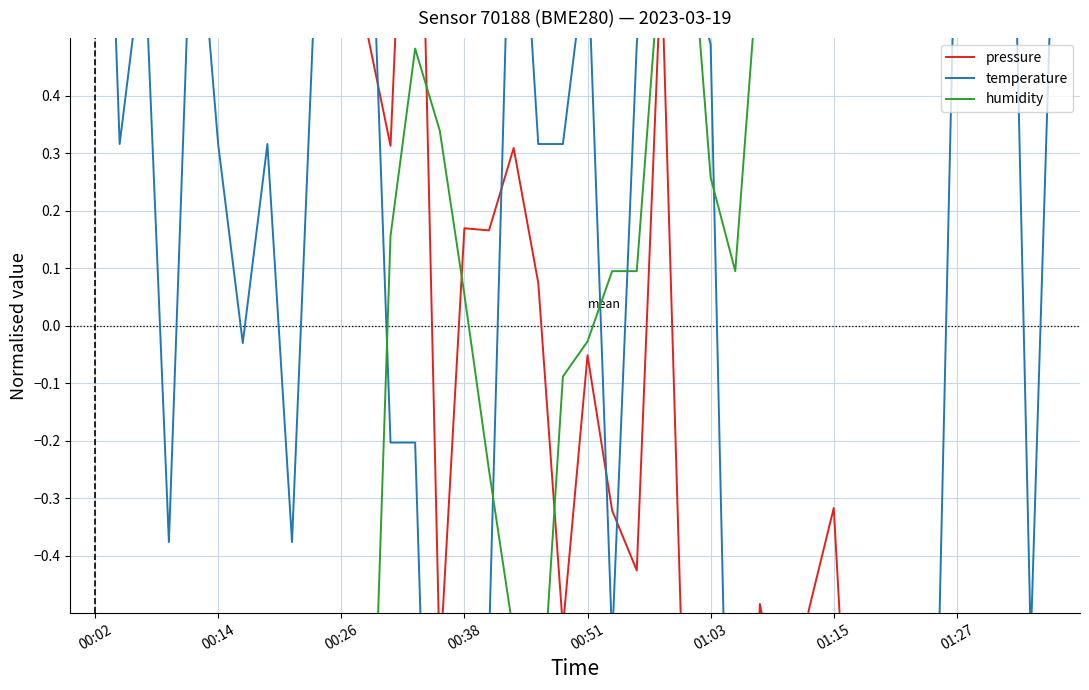

How many negative values does the temperature series have?

19